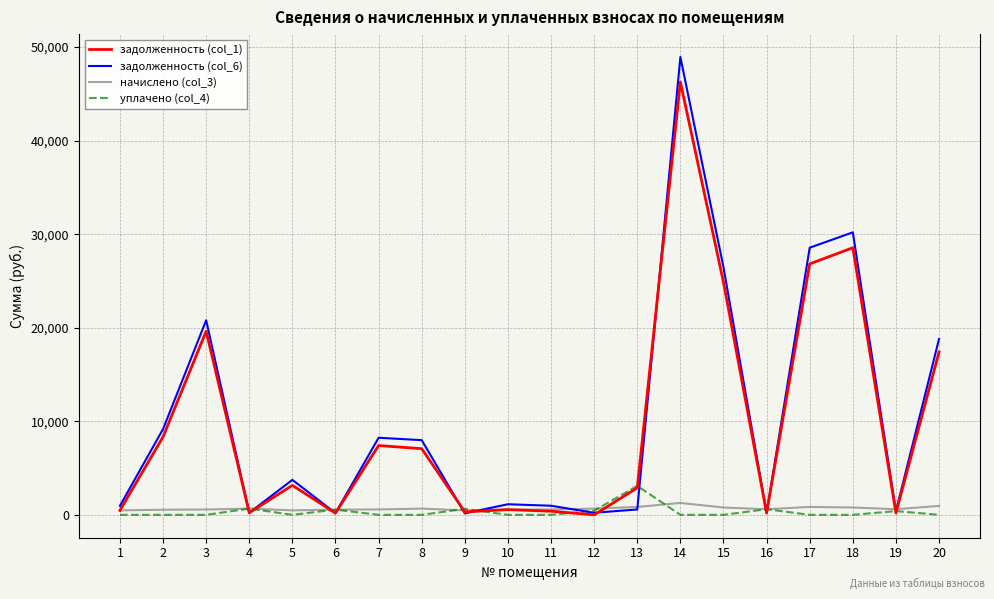

The value of уплачено (col_4) at 13 is 3095.2. True or false?

True